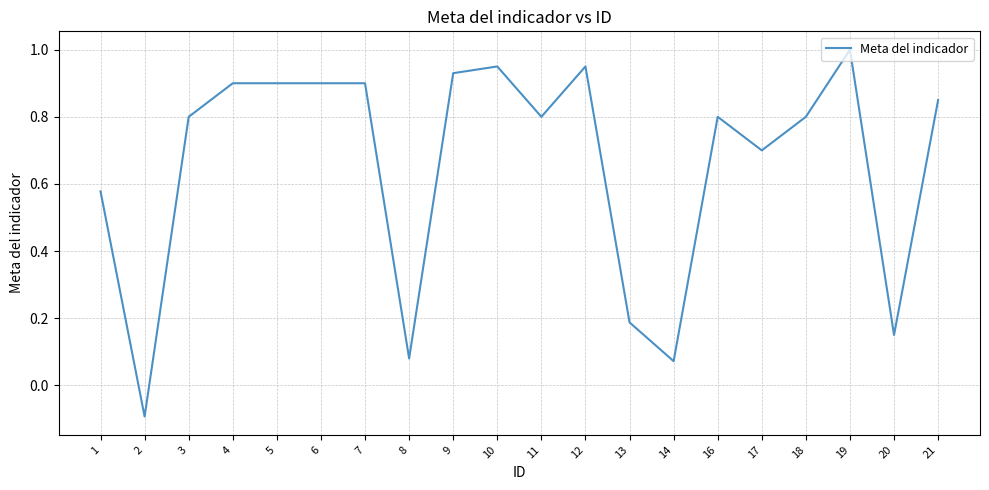

Where does the data first go above 0?

1